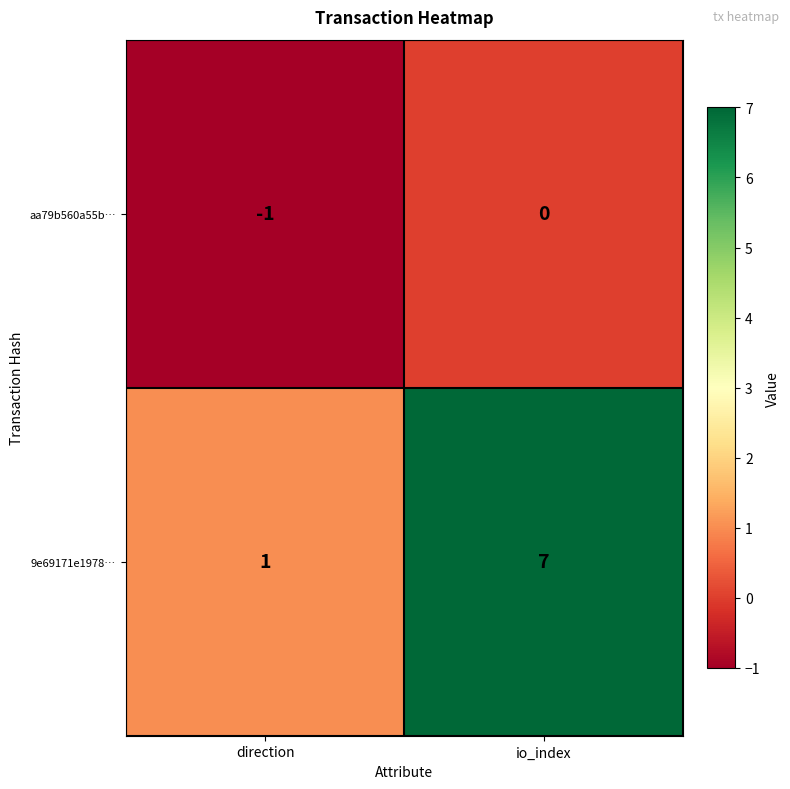

How many values in aa79b560a55b… are below zero?

1